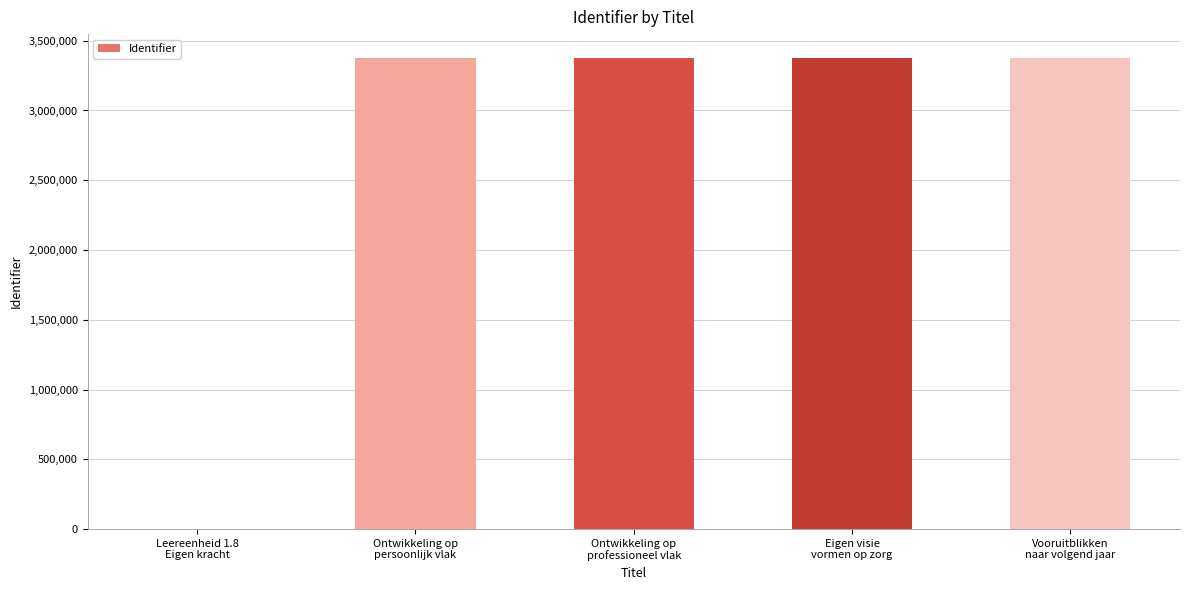

What is the greatest value displayed?

3378397